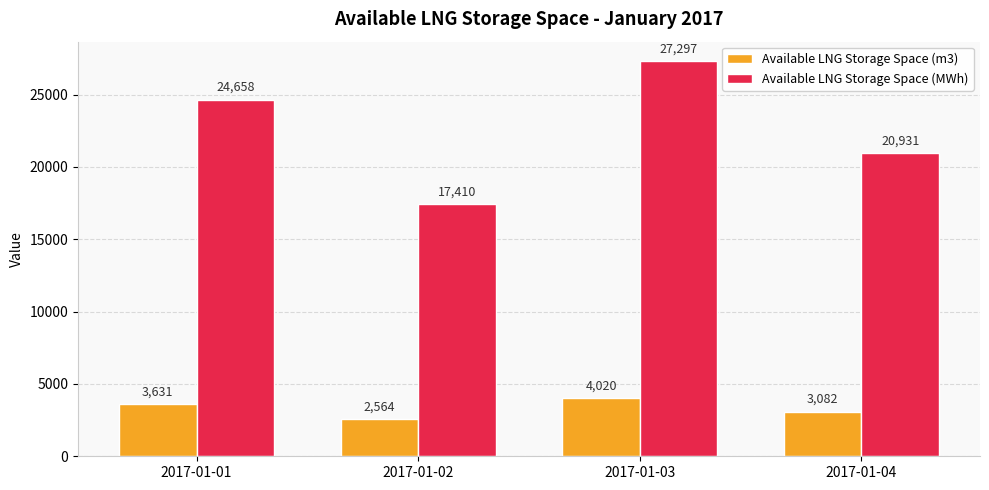

Which series has the largest total across all categories?

Available LNG Storage Space (MWh)